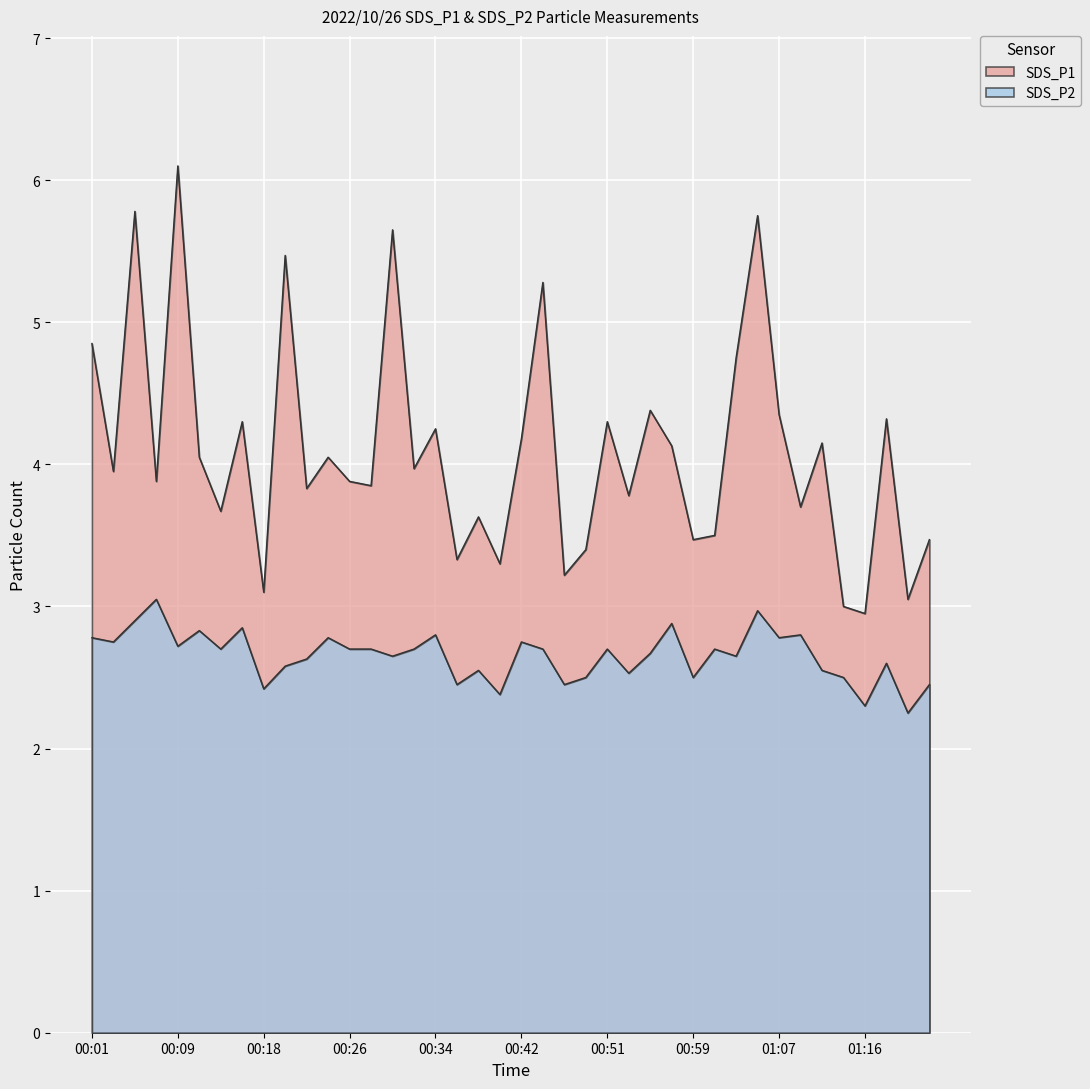

What is the maximum value shown in the chart?

6.1